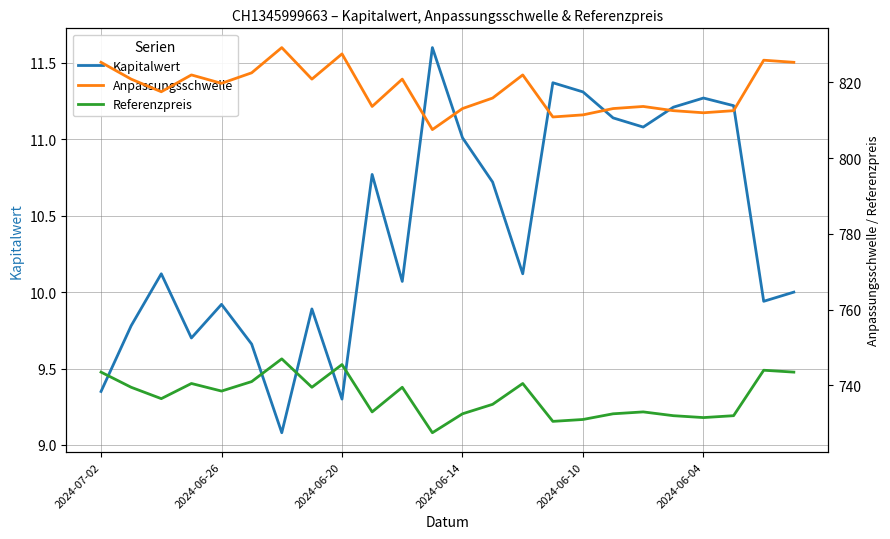

Is it true that Kapitalwert equals 11.0 at 2024-06-14?

True